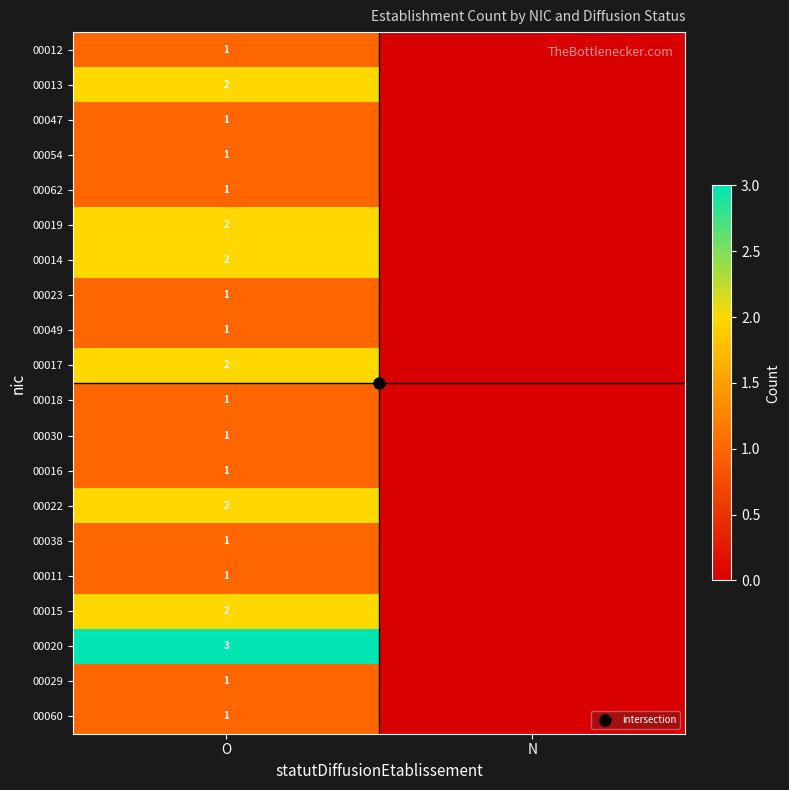

Which label corresponds to the smallest value in the chart?

N